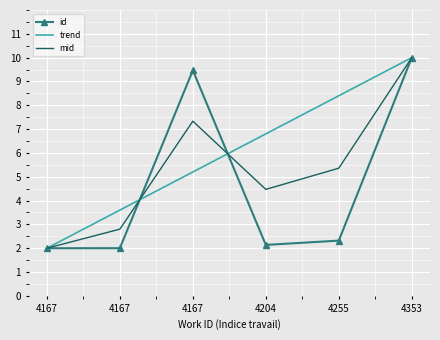

At which category is the sum across all series the highest?

4353